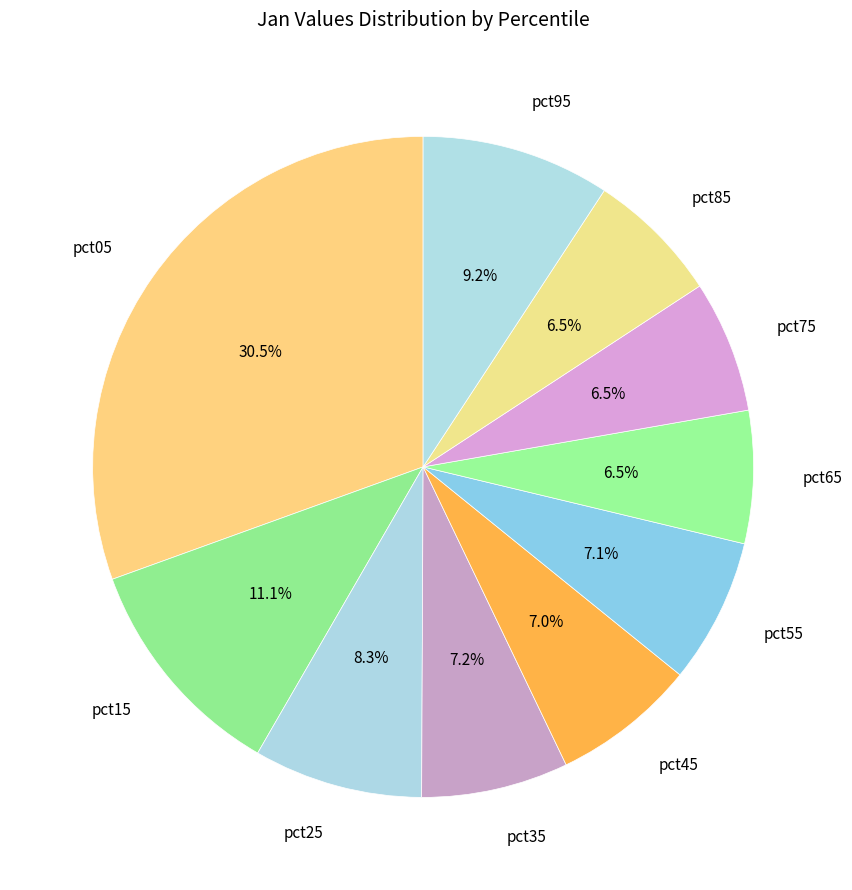

Which has a higher value, pct35 or pct15?

pct15